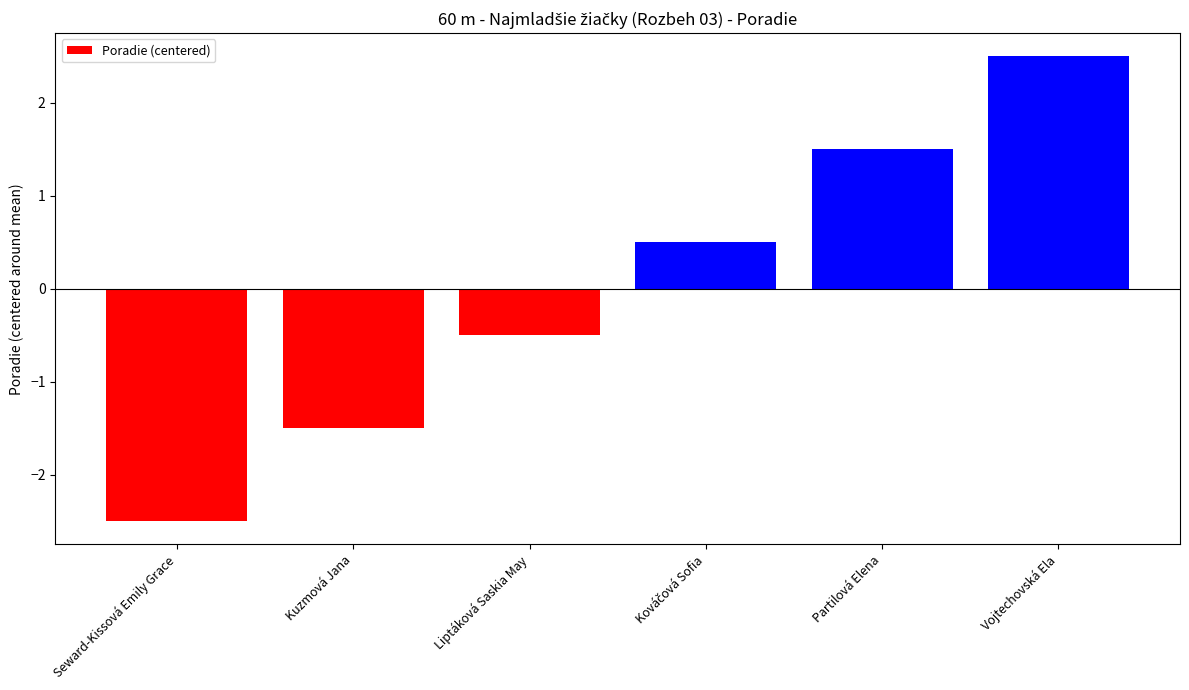

What is the smallest value displayed?

-2.5